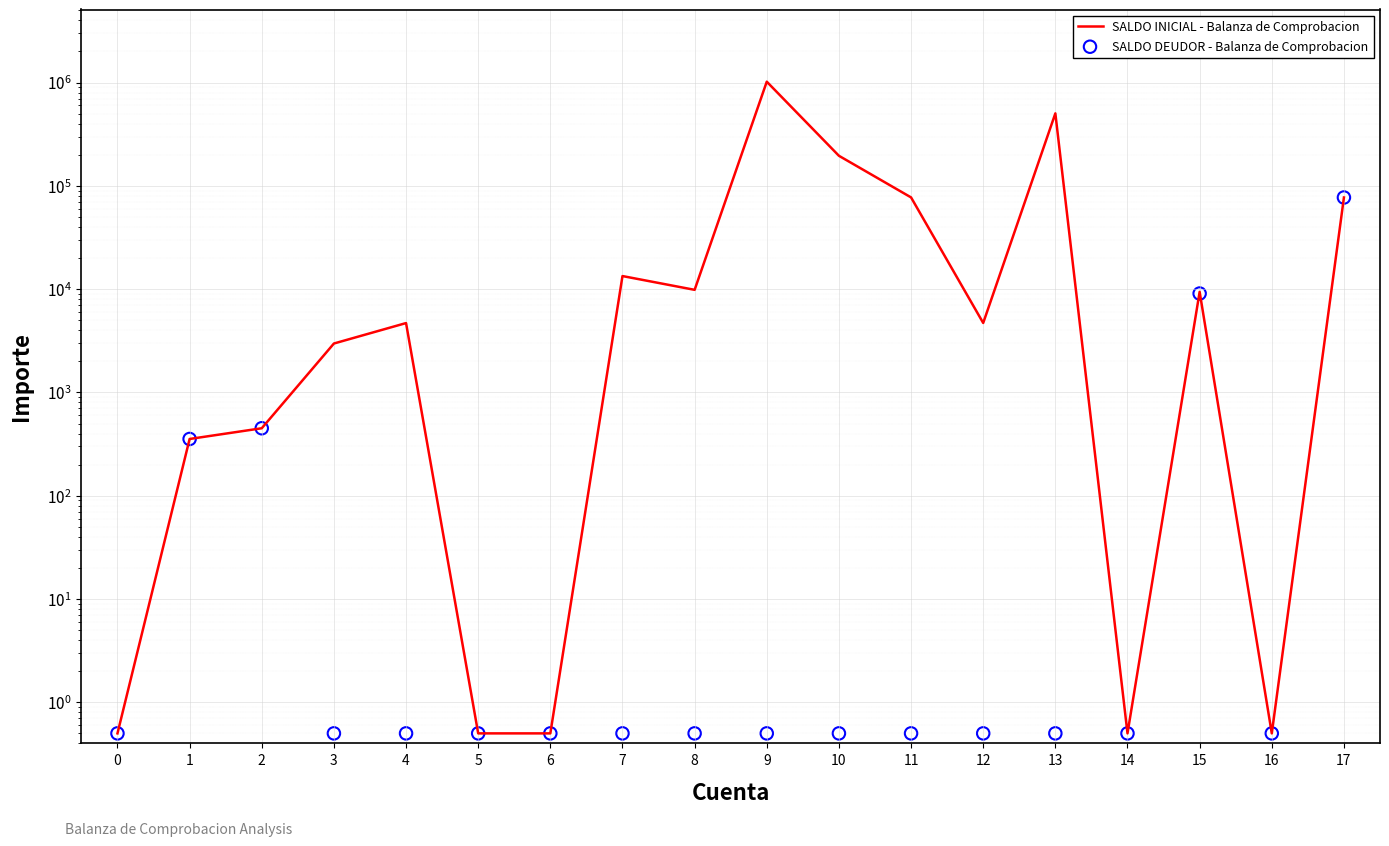

At how many categories does at least one series exceed 215151?

2